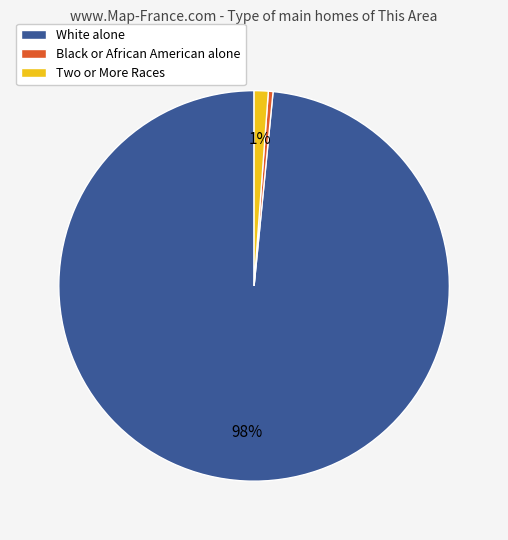

To the nearest percent, what is the average slice percentage?

33%